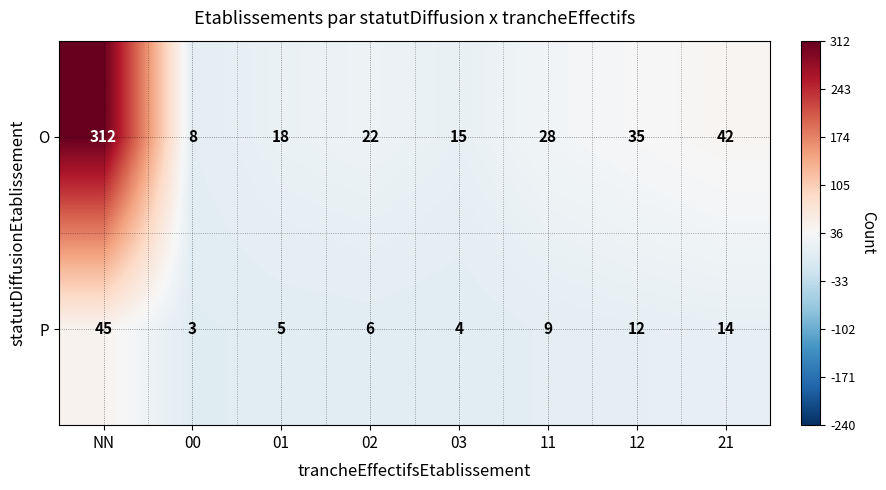

How many distinct data groups are displayed?

2